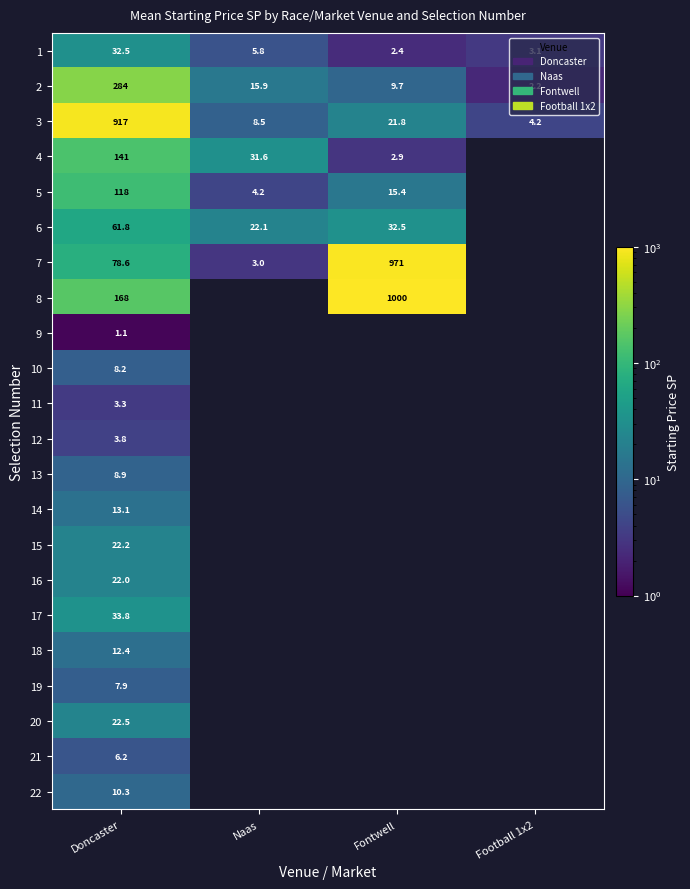

At which category does the chart reach its minimum across all series?

Doncaster